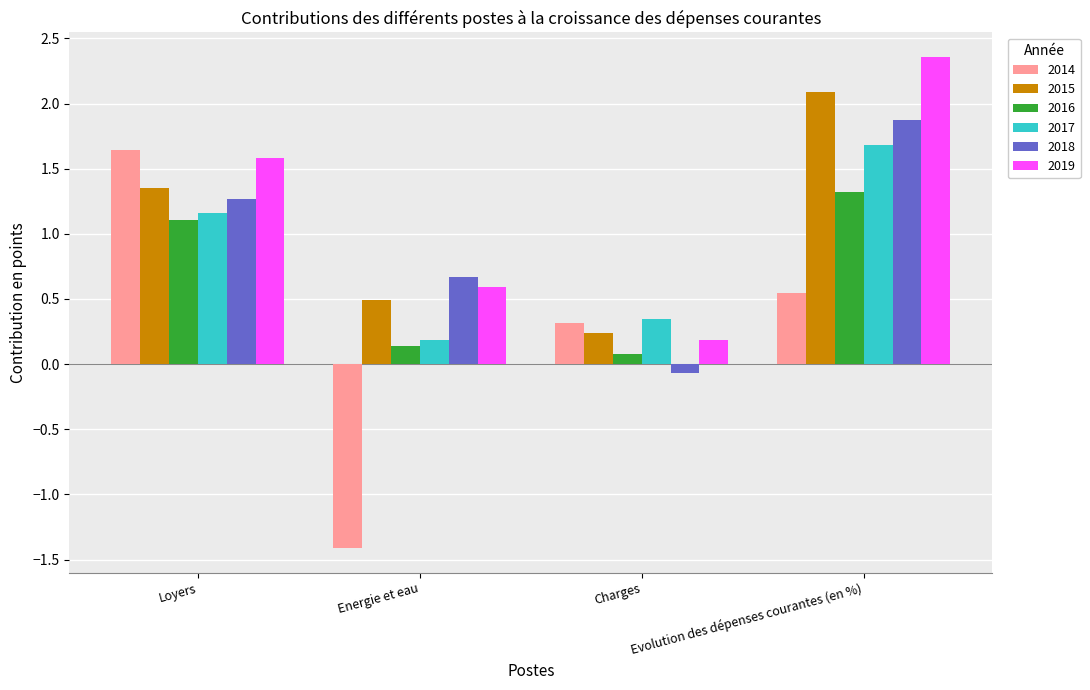

Which series changed the most between Energie et eau and Evolution des dépenses courantes (en %)?

2014